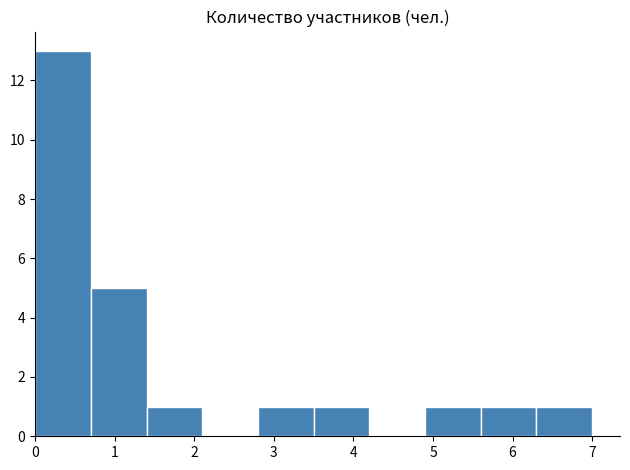

What is the height of the bar covering 2.8 to 3.5 on the x-axis? The values are not printed on the chart, so give them approximately, as read against the axis.

1